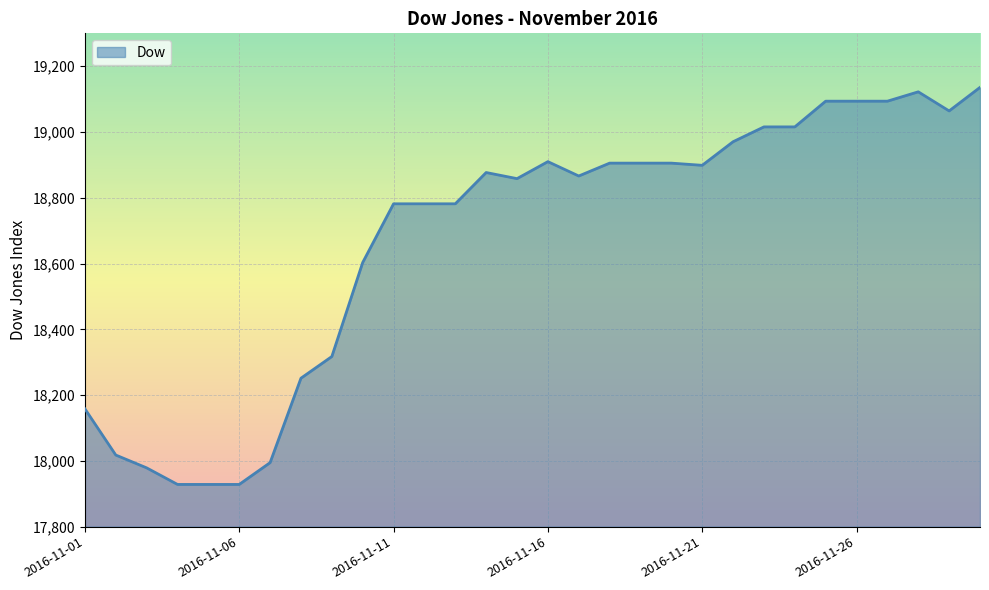

How many values are below 18876?

15